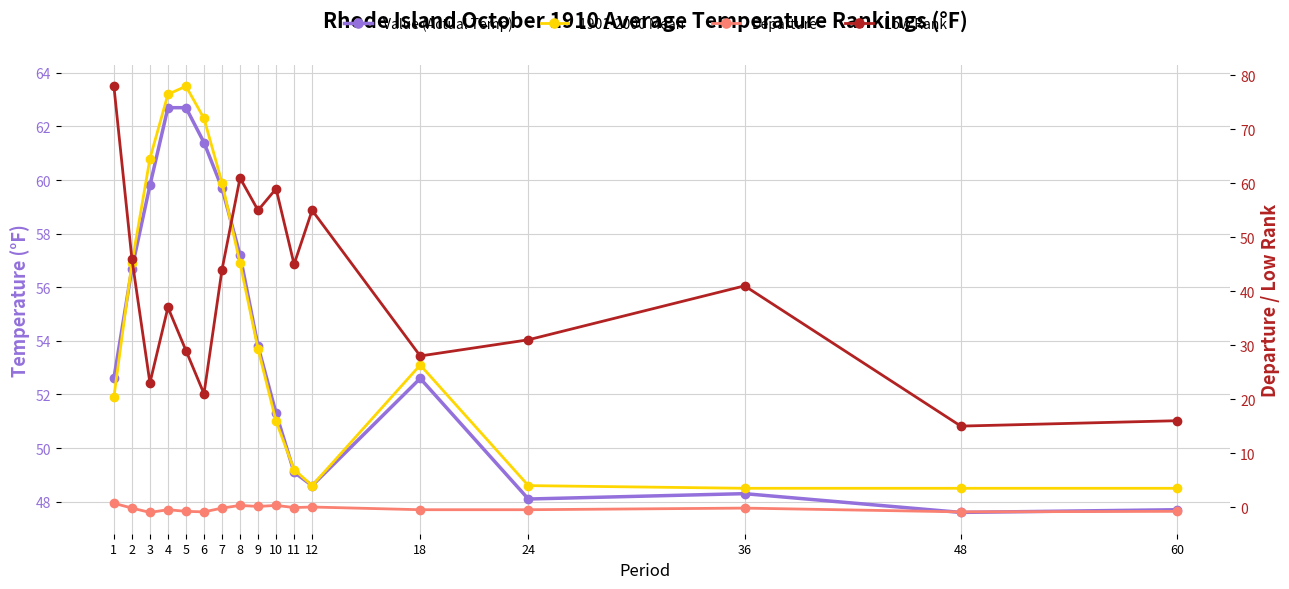

How many interior local peaks does the 1901-2000 Mean series have?

2